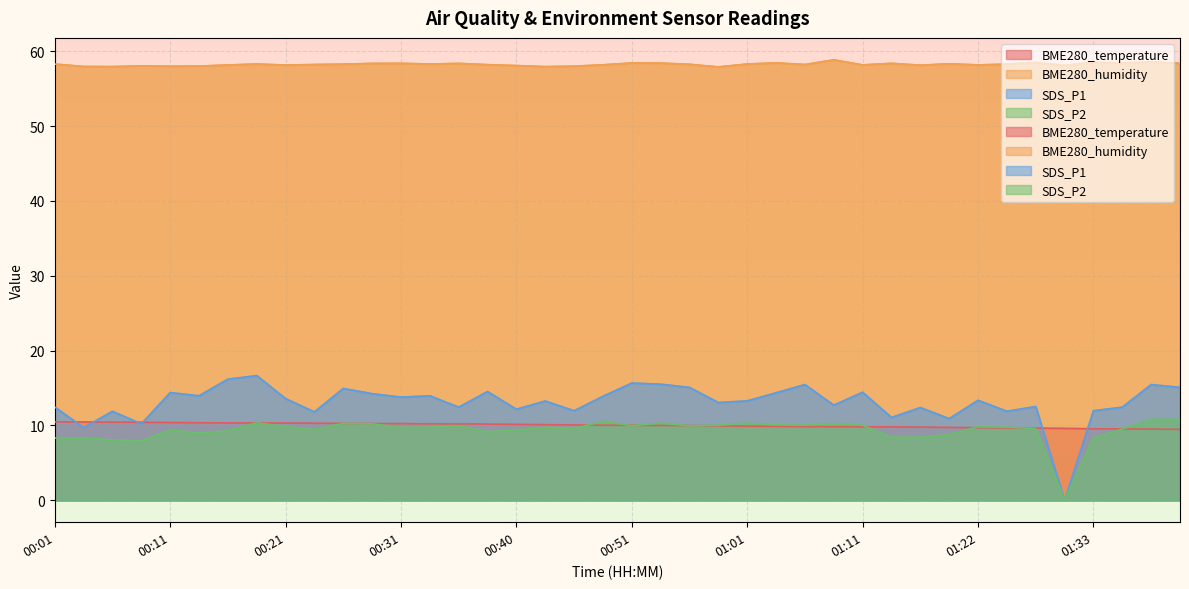

True or false: BME280_temperature and BME280_humidity cross at least once.

False